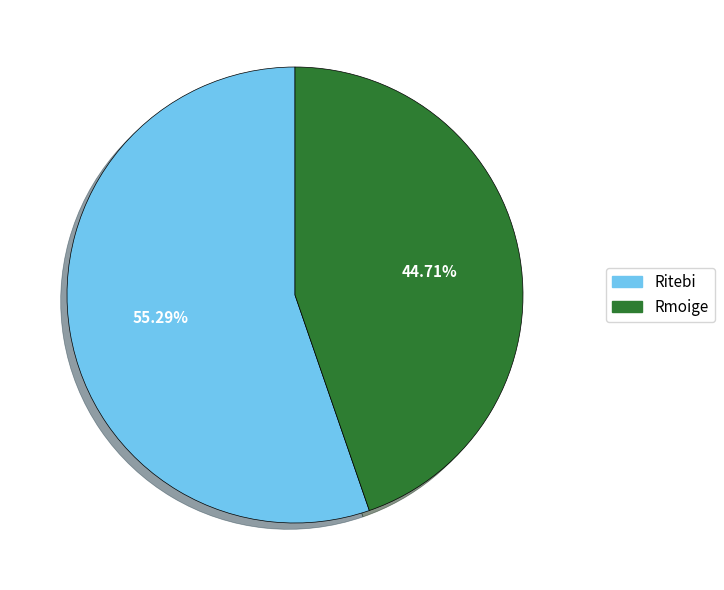

How many slices are in this pie chart?

2